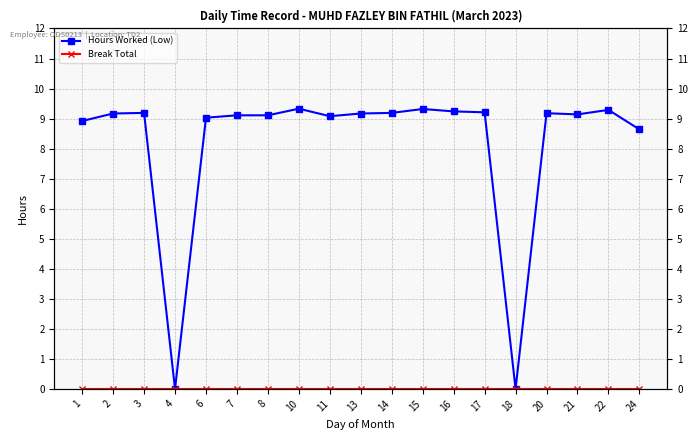

Rank the series at 2 from highest to lowest value.

Hours Worked (Low), Break Total